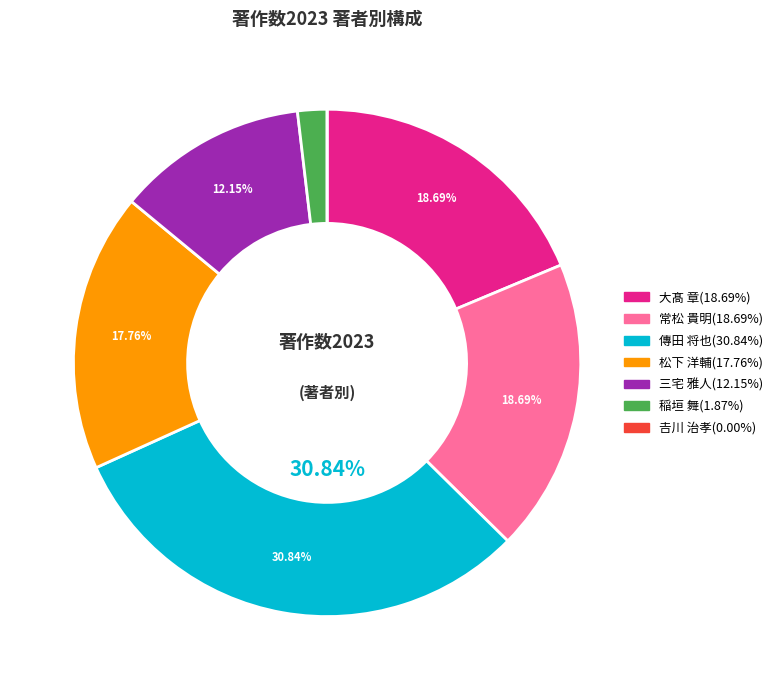

What is the ratio of the value at 松下 洋輔 to the value at 三宅 雅人?

1.5